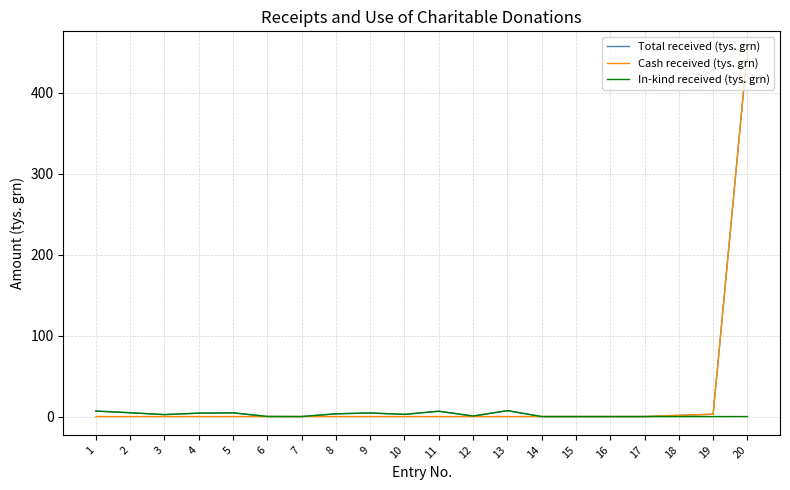

At which category does the chart reach its peak across all series?

20